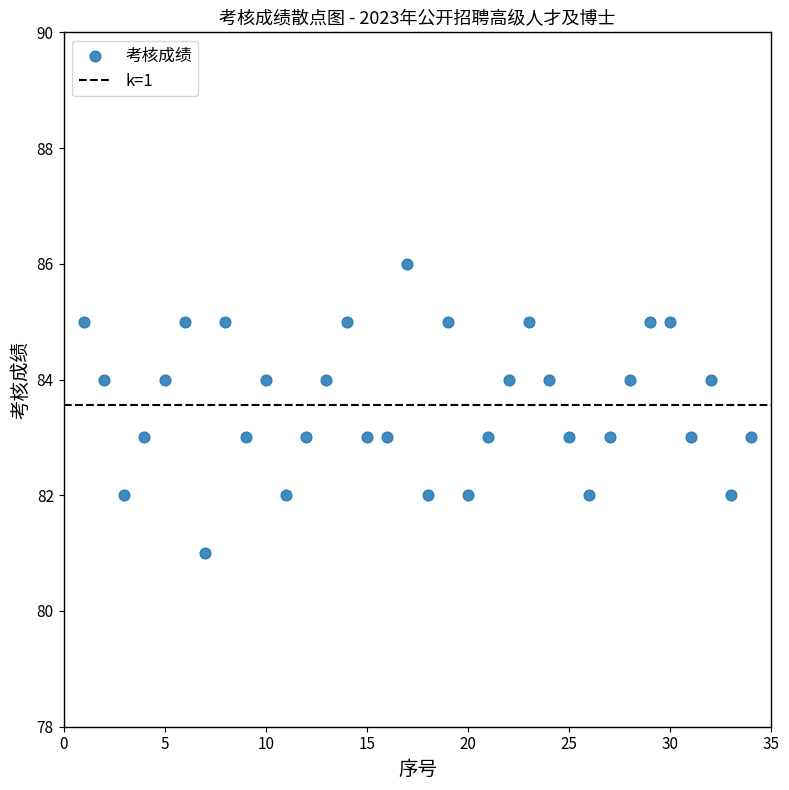

What is the range of X values (max minus min)?

33